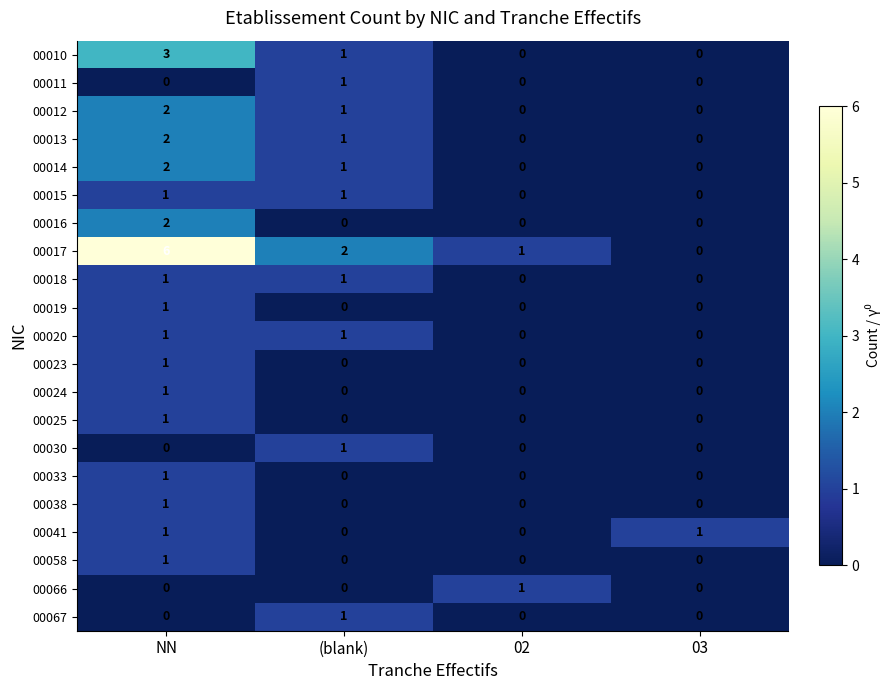

Which label corresponds to the largest value in the chart?

NN